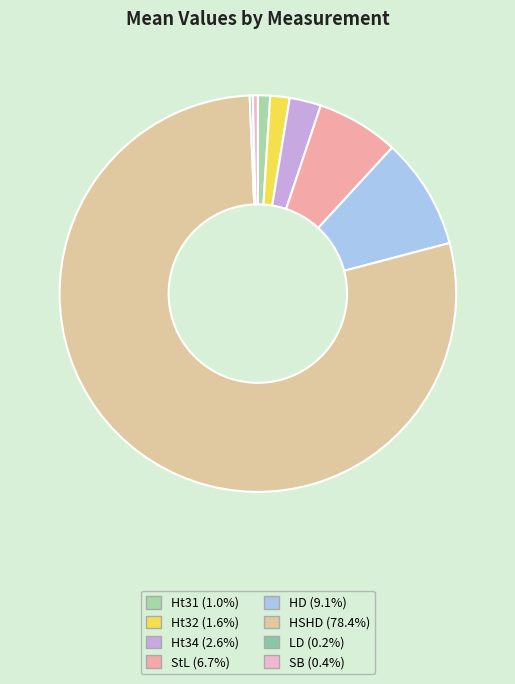

Is there any slice that represents more than half of the pie?

Yes